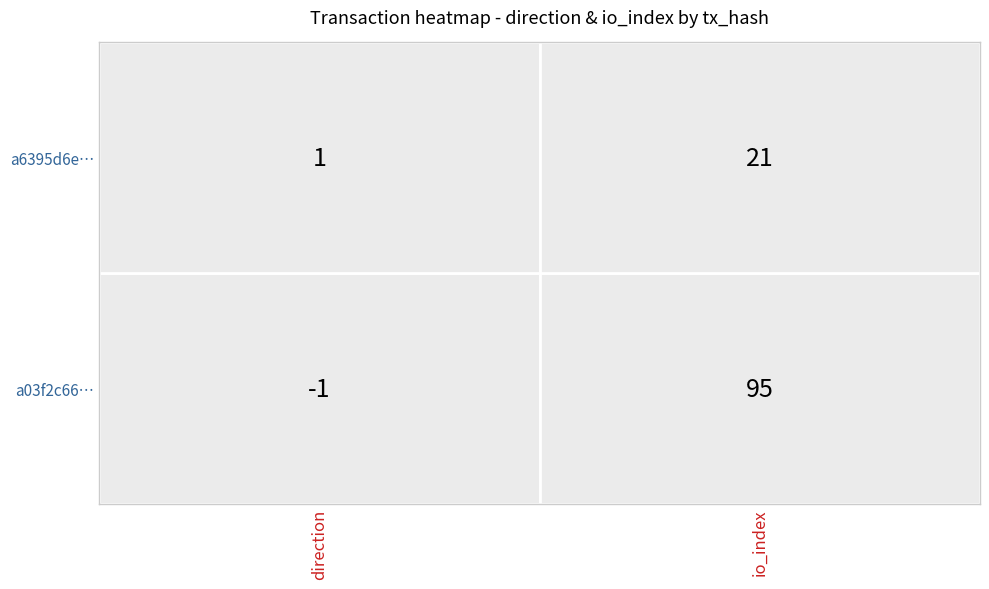

Count the number of categories in the chart.

2